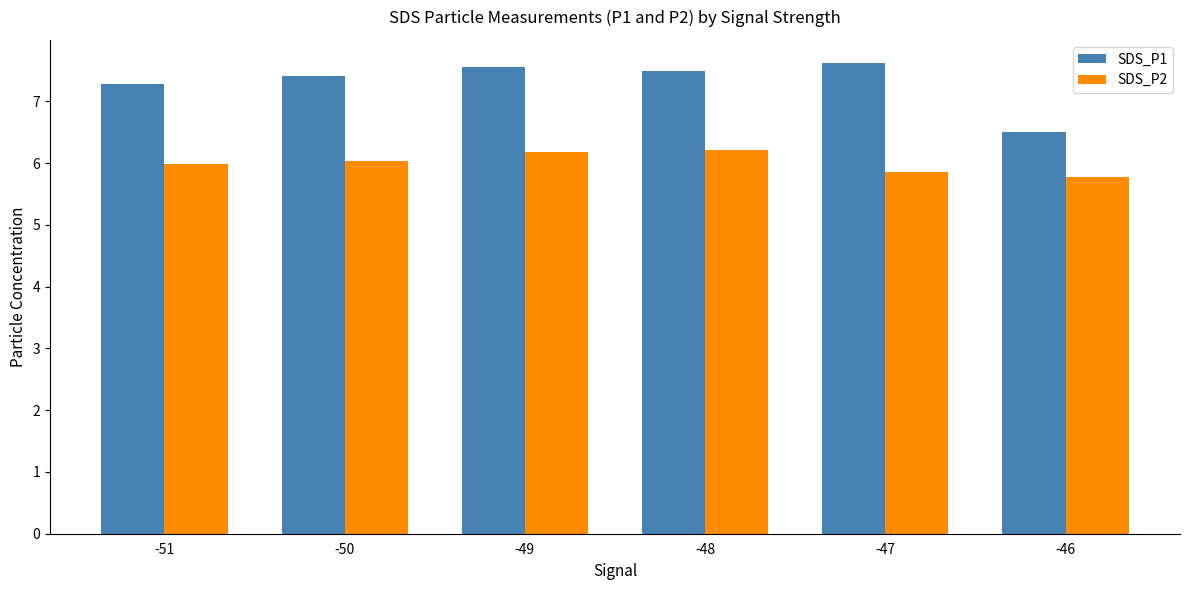

How many data points in SDS_P1 are less than 7?

1